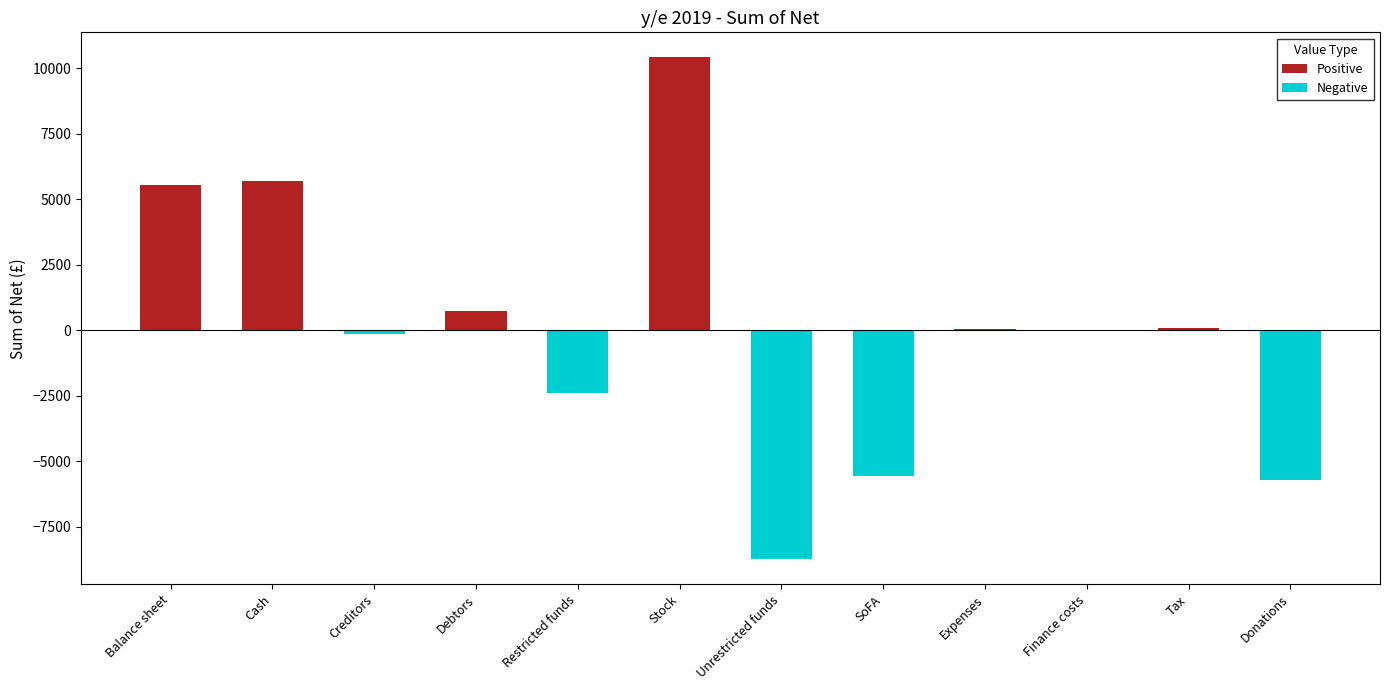

Is the value of Negative at Restricted funds greater than the value of Positive at SoFA?

No